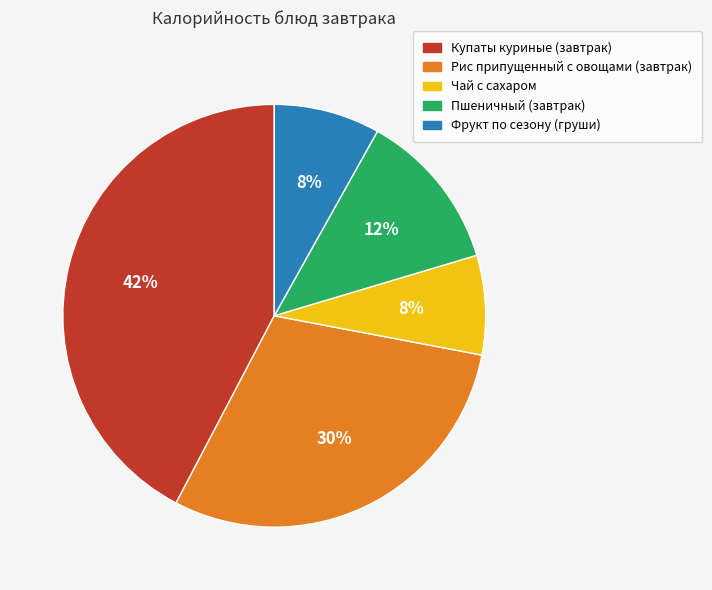

True or false: Чай с сахаром accounts for 1% of the total.

False